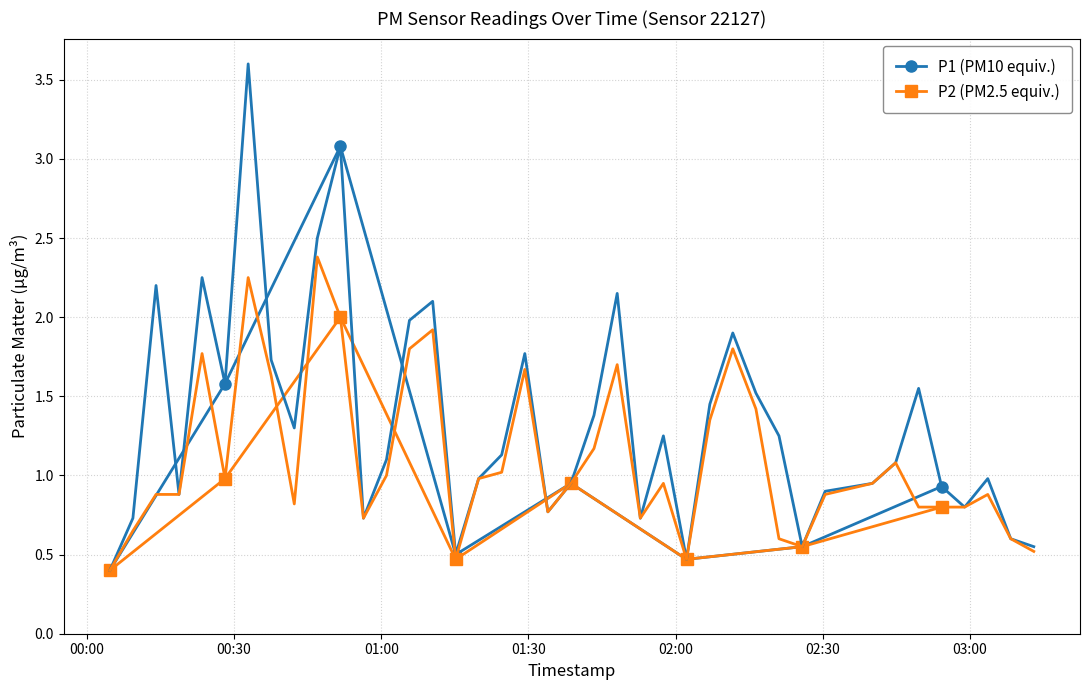

What is the difference between the maximum and second lowest values in the P1 (PM10 equiv.) series?

2.6